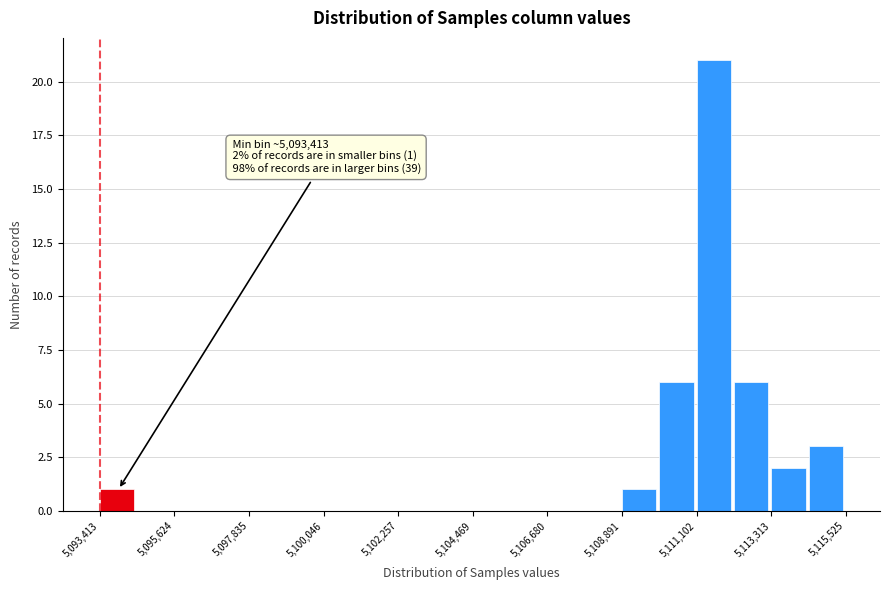

Around what value on the x-axis is the tallest bar? Give the approximate position of its centre, as read against the axis.

5111500